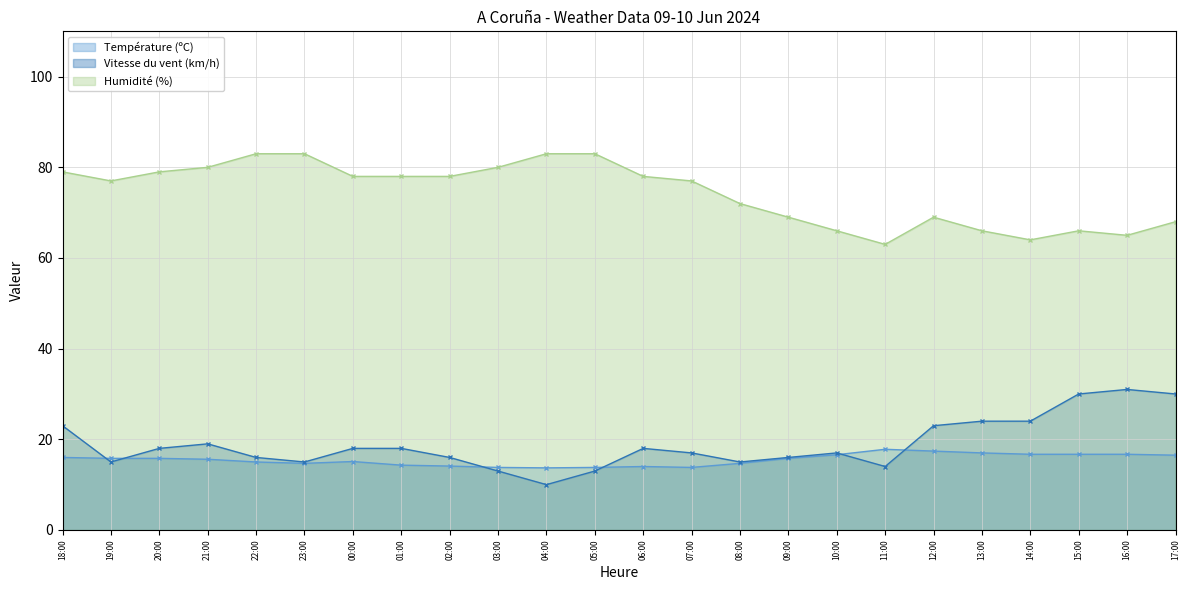

How many values in the Vitesse du vent (km/h) series are below 18?

12